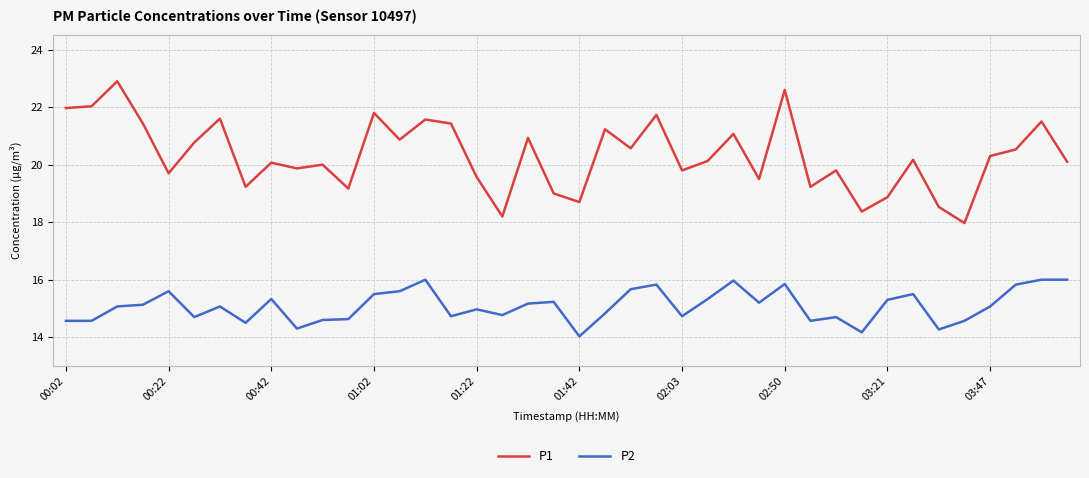

What are all the series names shown in the legend?

P1, P2